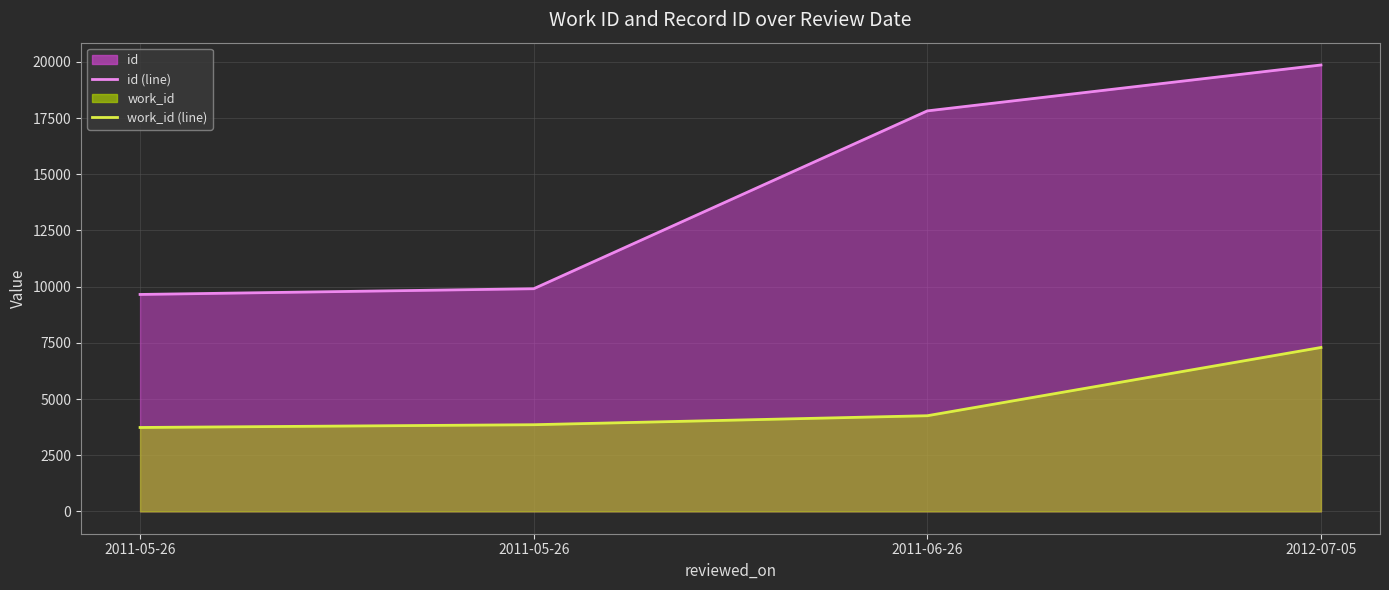

True or false: work_id (line) and id (line) intersect in this chart.

False